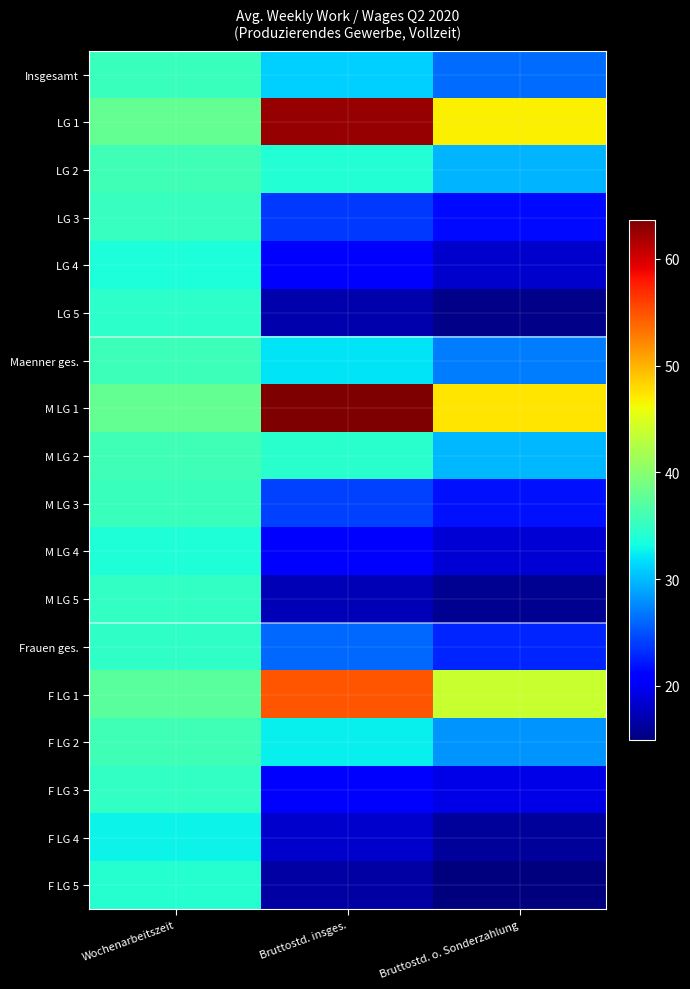

Which label corresponds to the smallest value in the chart?

Bruttostd. o. Sonderzahlung